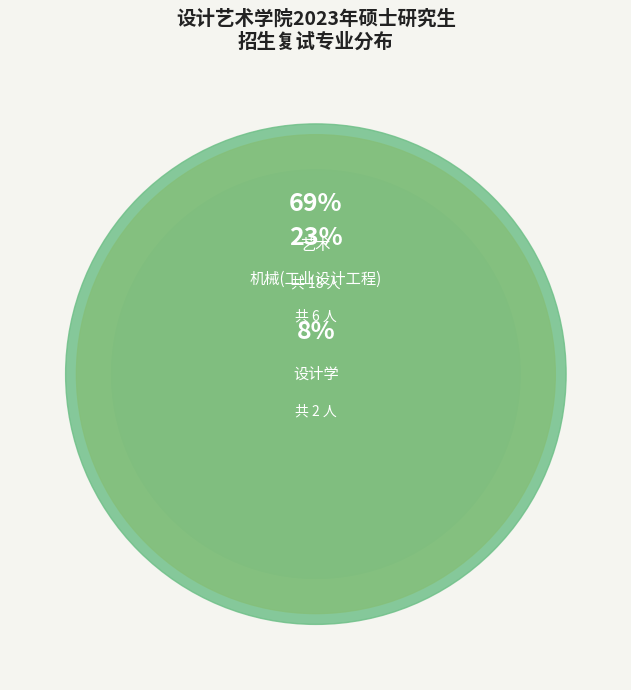

Do 艺术 and 机械(工业设计工程) together represent more than half of the pie?

Yes